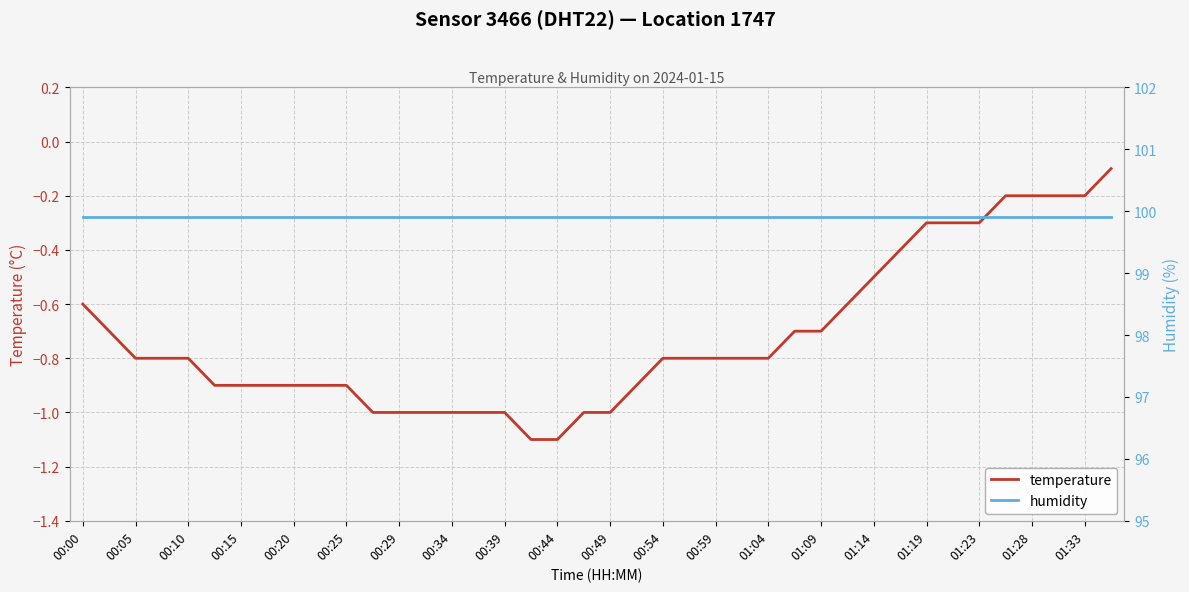

The temperature series shows -0.3 at 00:54. True or false?

False